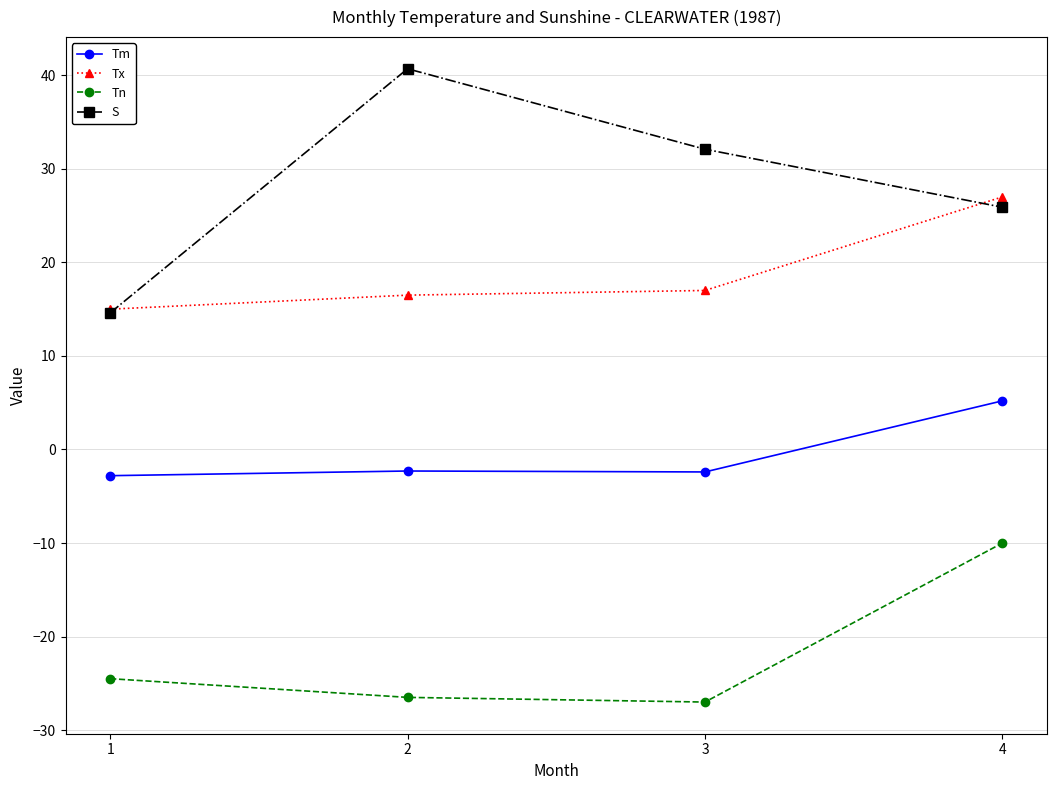

What is the value of the Tx point at the 1st from the left?

15.0